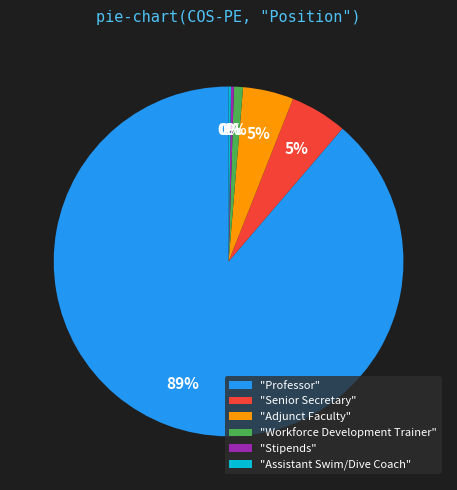

Is "Professor" the majority of the pie?

Yes